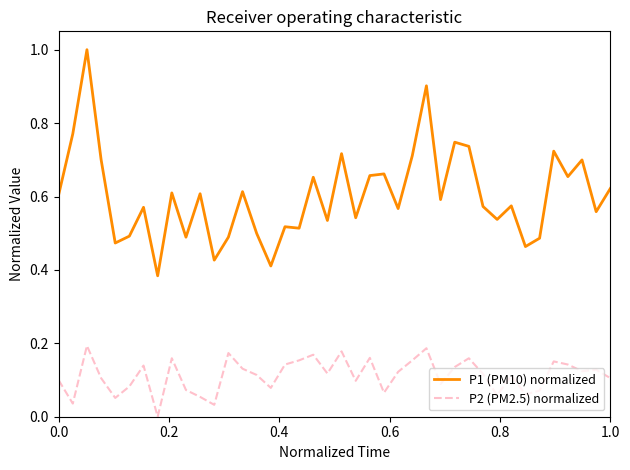

Which series has the largest total across all categories?

P1 (PM10) normalized